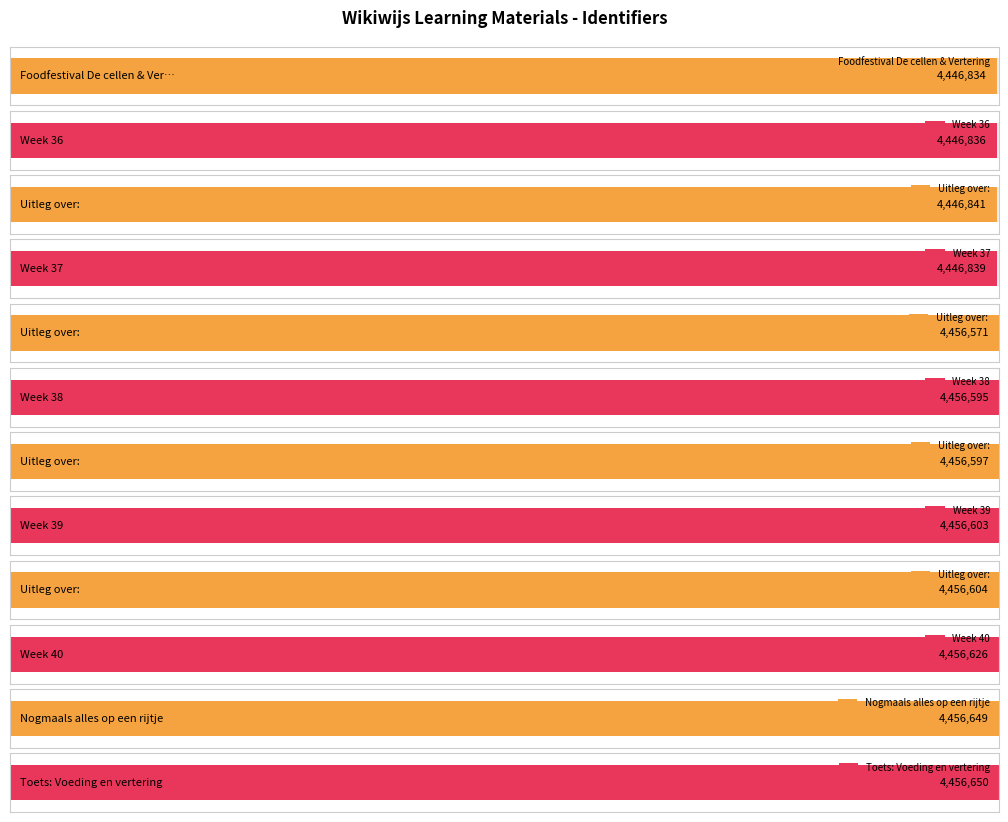

Rank the categories by value from highest to lowest.

Toets: Voeding en vertering, Nogmaals alles op een rijtje, Week 40, Uitleg over:, Week 39, Uitleg over:, Week 38, Uitleg over: , Uitleg over:, Week 37, Week 36, Foodfestival De cellen & Vertering